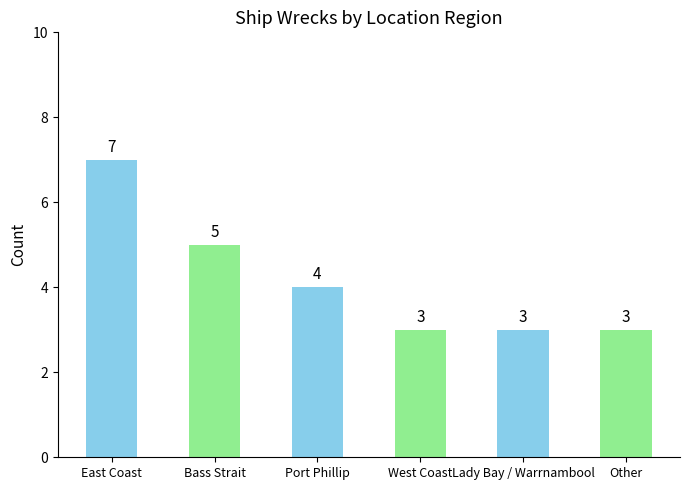

What is the maximum value shown in the chart?

7